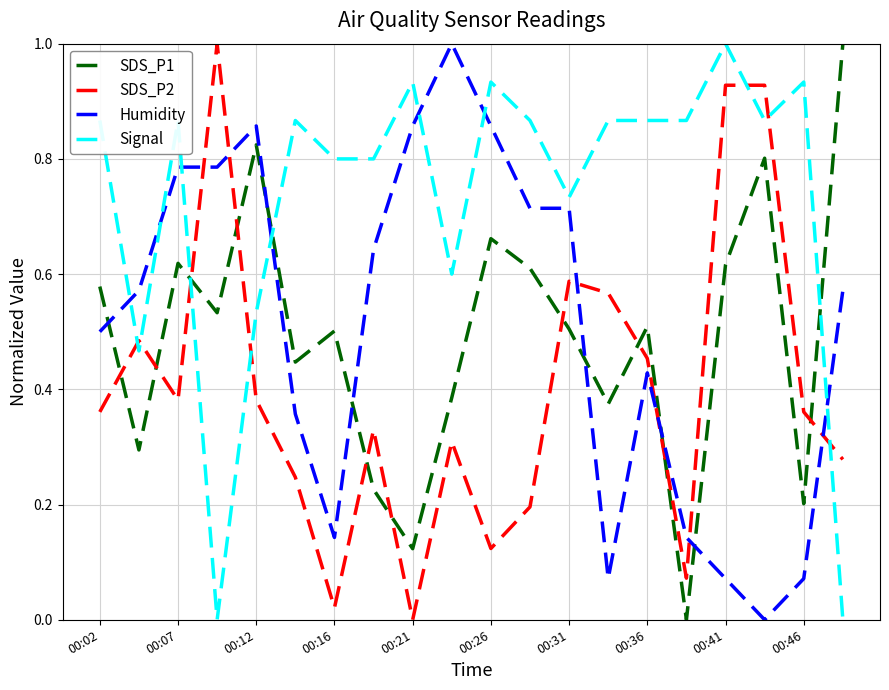

How many SDS_P1 values are between 0 and 1?

20